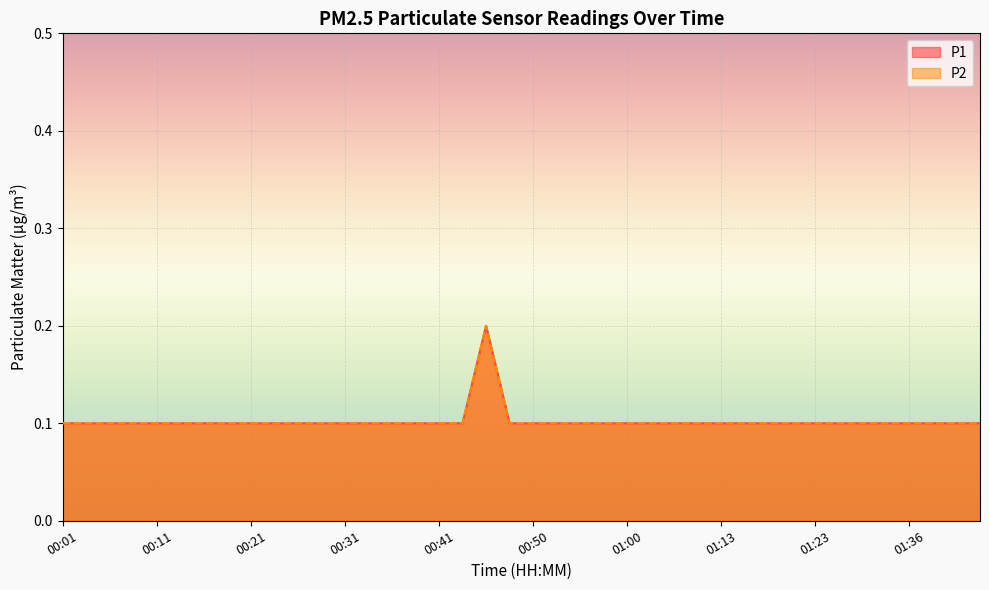

What is the total value across all series at 00:48?

0.2